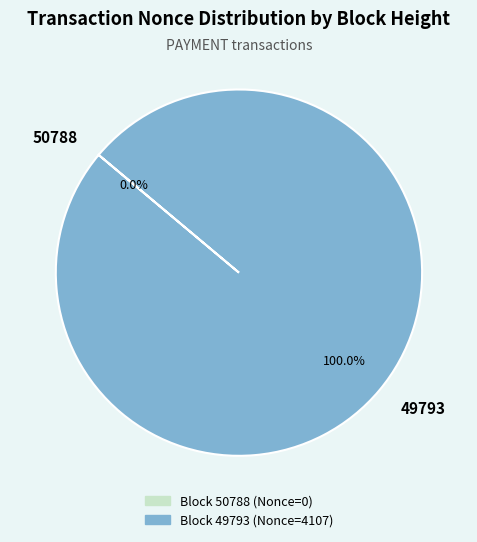

Which category accounts for the majority?

49793